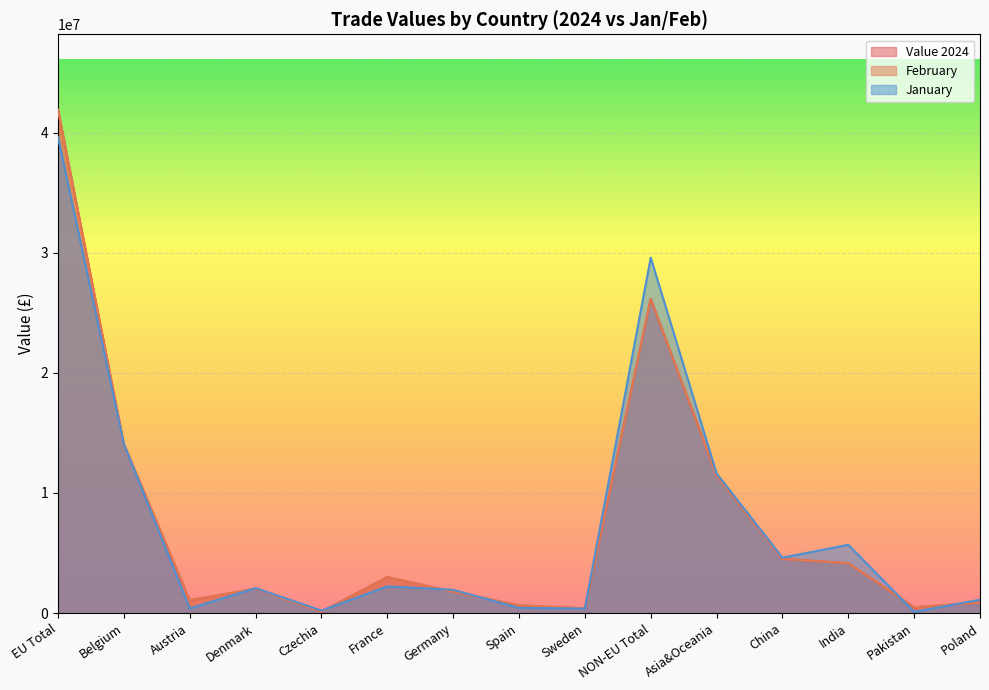

Rank the categories by January value from lowest to highest.

Pakistan, Czechia, Sweden, Austria, Spain, Poland, Germany, Denmark, France, China, India, Asia&Oceania, Belgium, NON-EU Total, EU Total